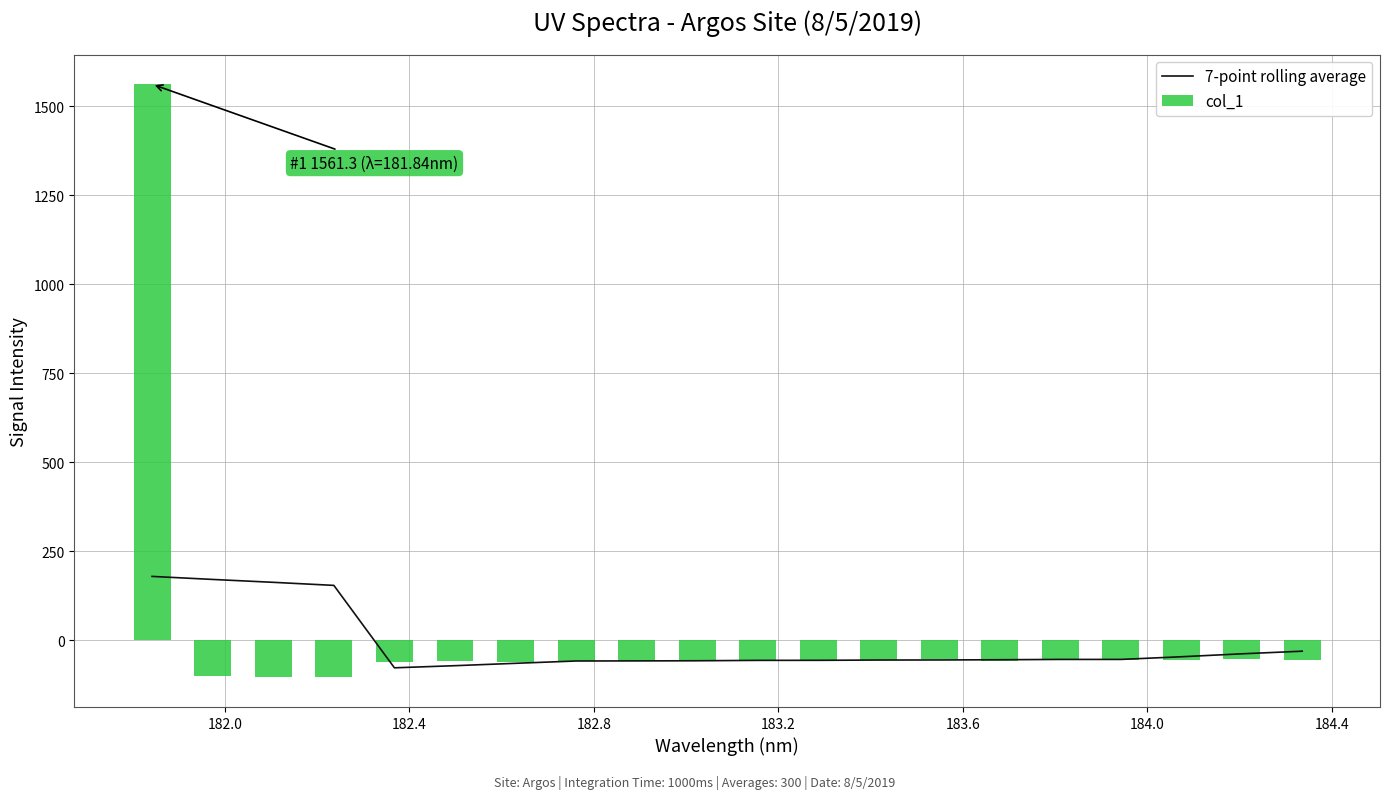

What are all the series names shown in the legend?

7-point rolling average, col_1